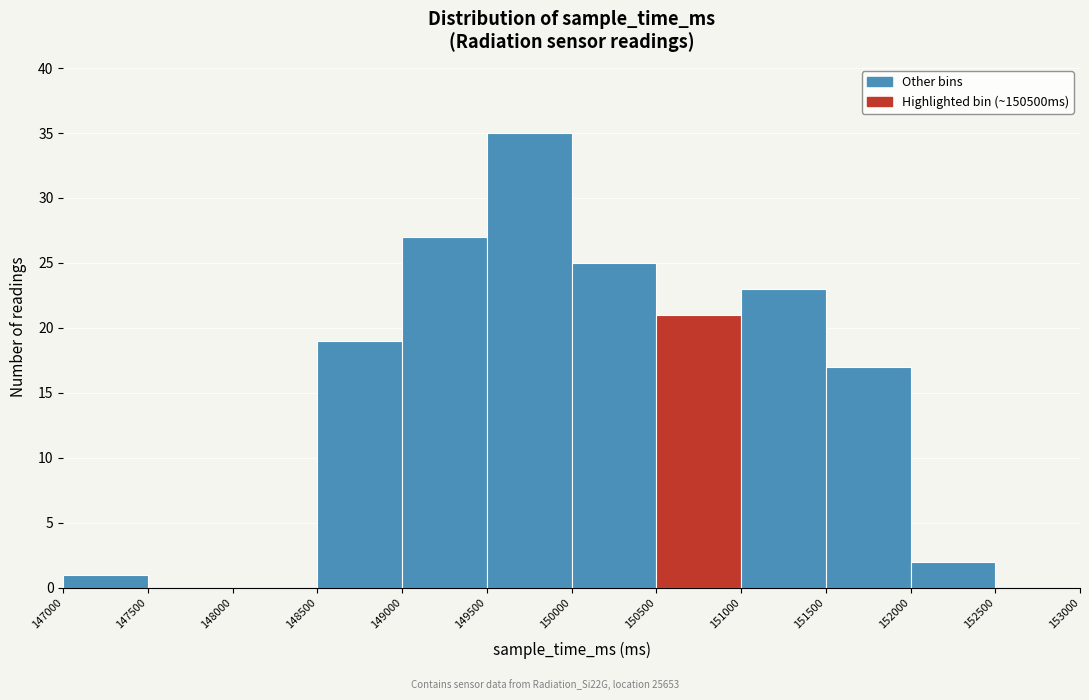

Over which range of the x-axis is the bar tallest?

149500 to 150000